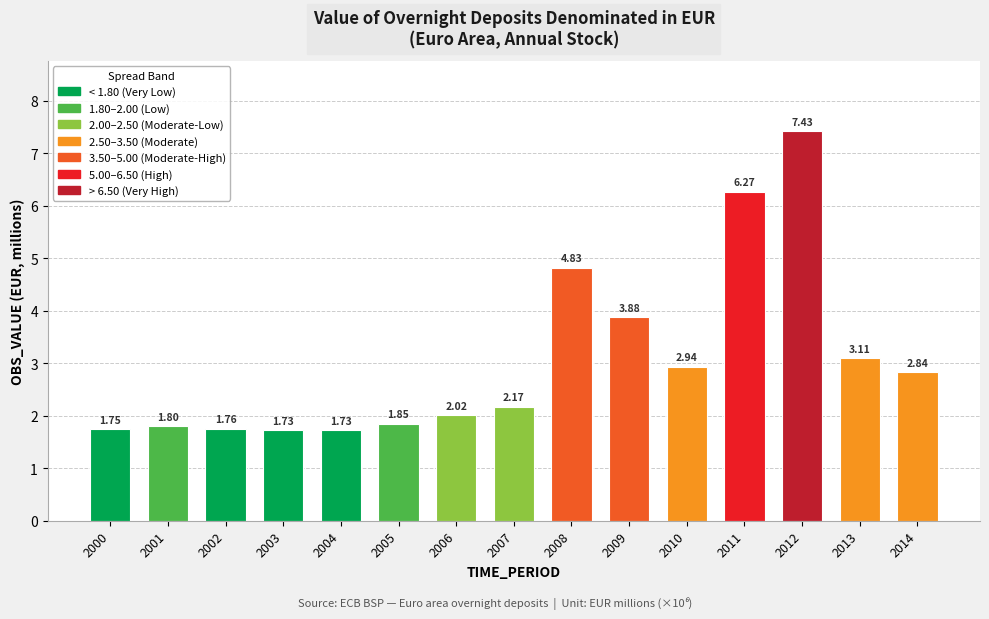

True or false: the data shows 7.4 at 2012.

True